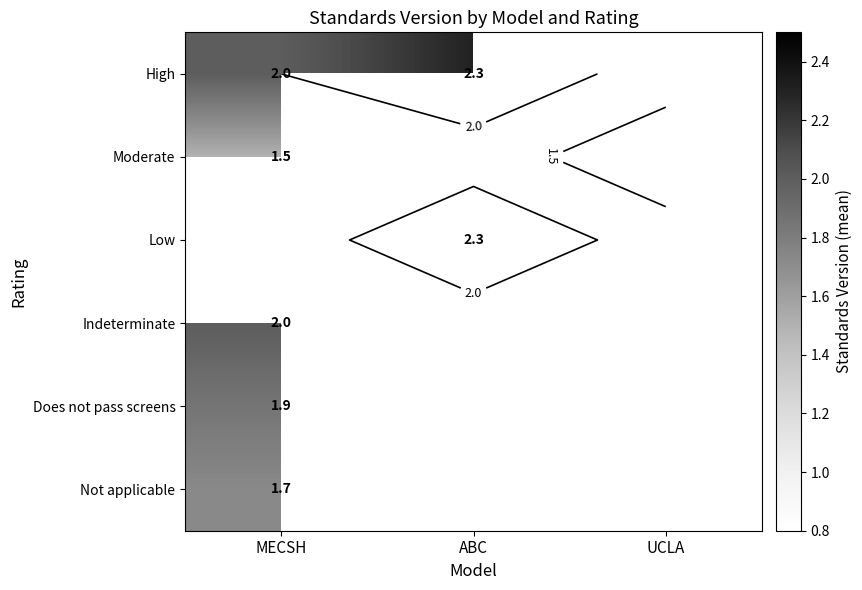

Read the High value at MECSH.

2.0